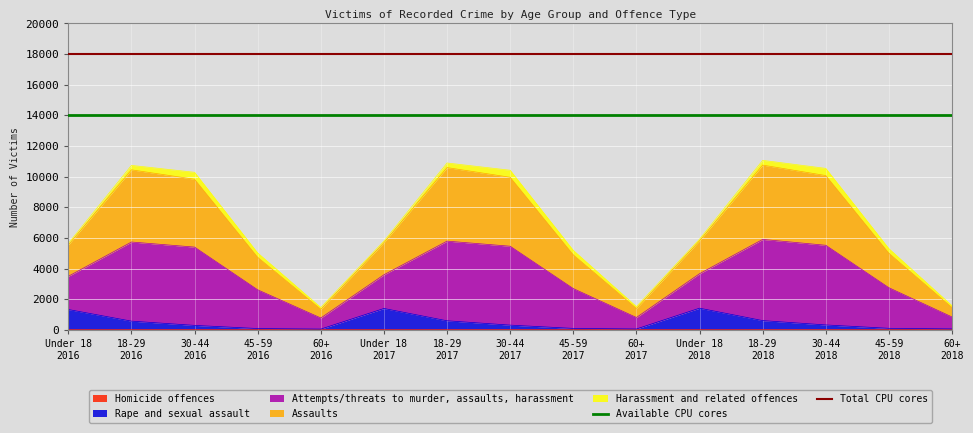

What is the lowest value of the Available CPU cores series?

14000